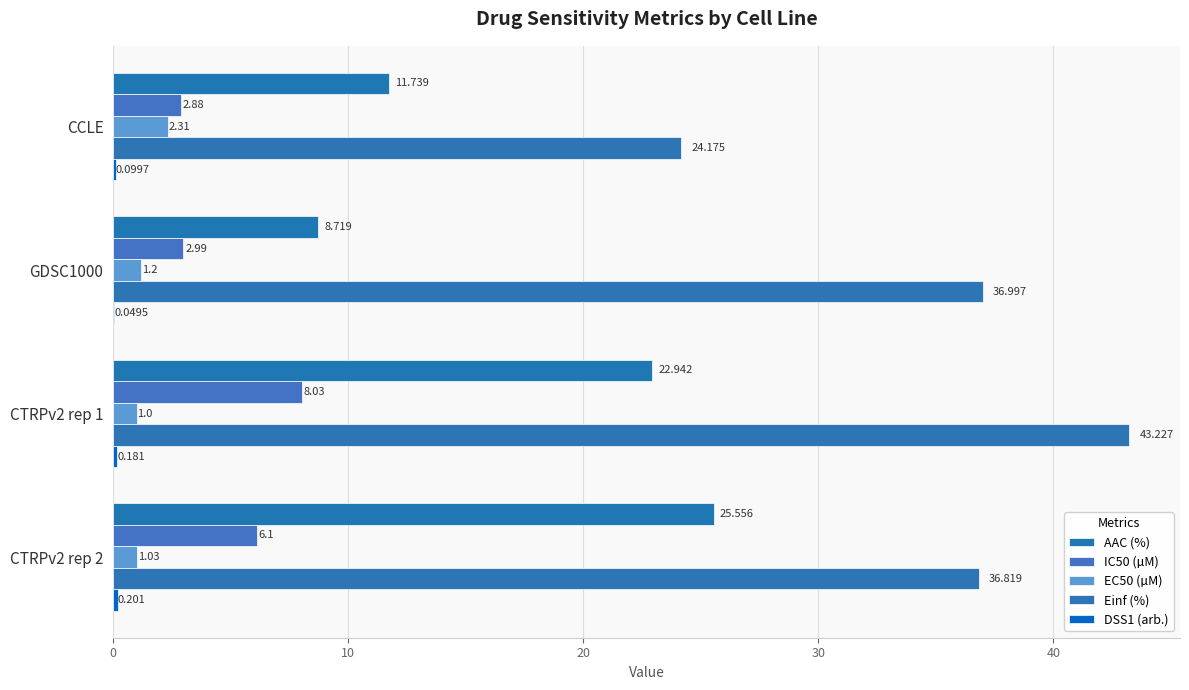

What is the value of the AAC (%) bar at the 4th from the left?

25.6